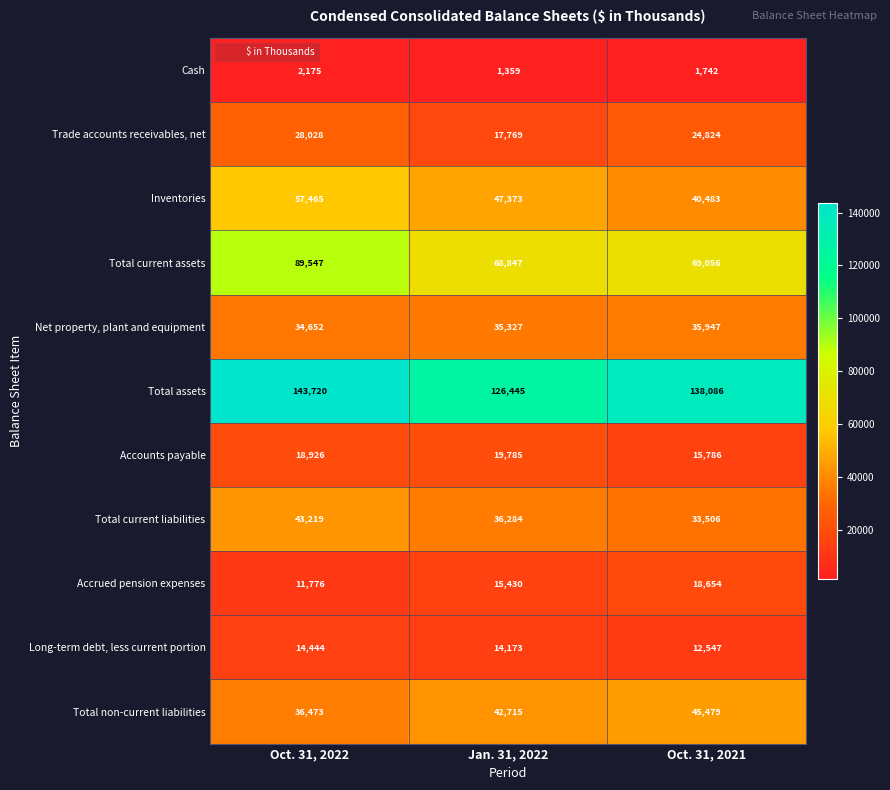

At which category does the chart reach its minimum across all series?

Jan. 31, 2022